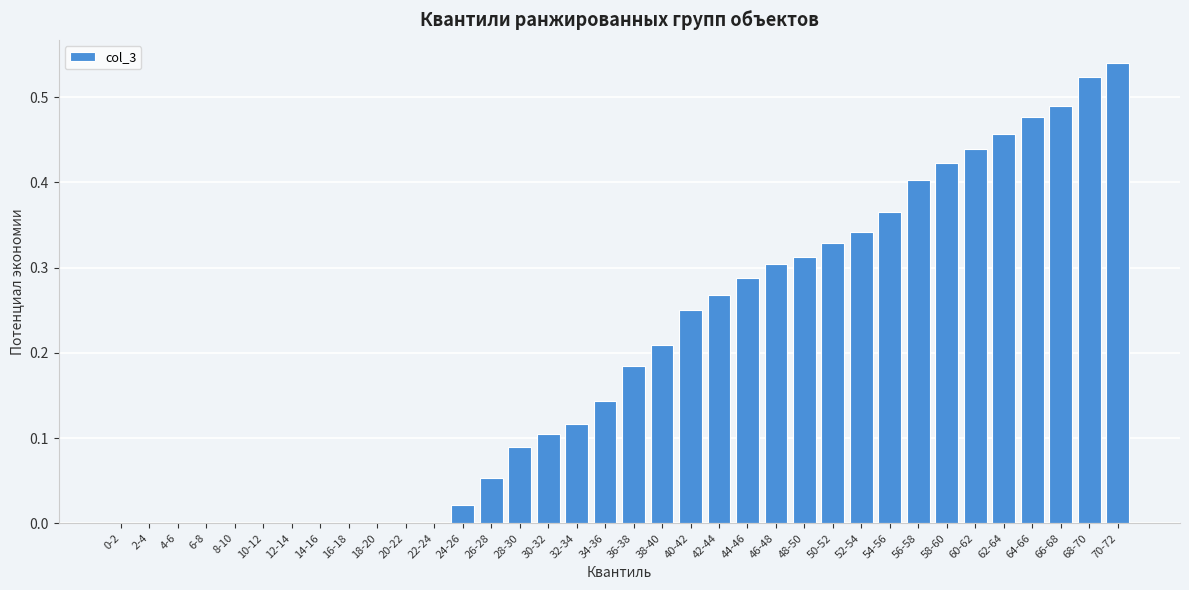

Which category has the highest value across all series?

70-72